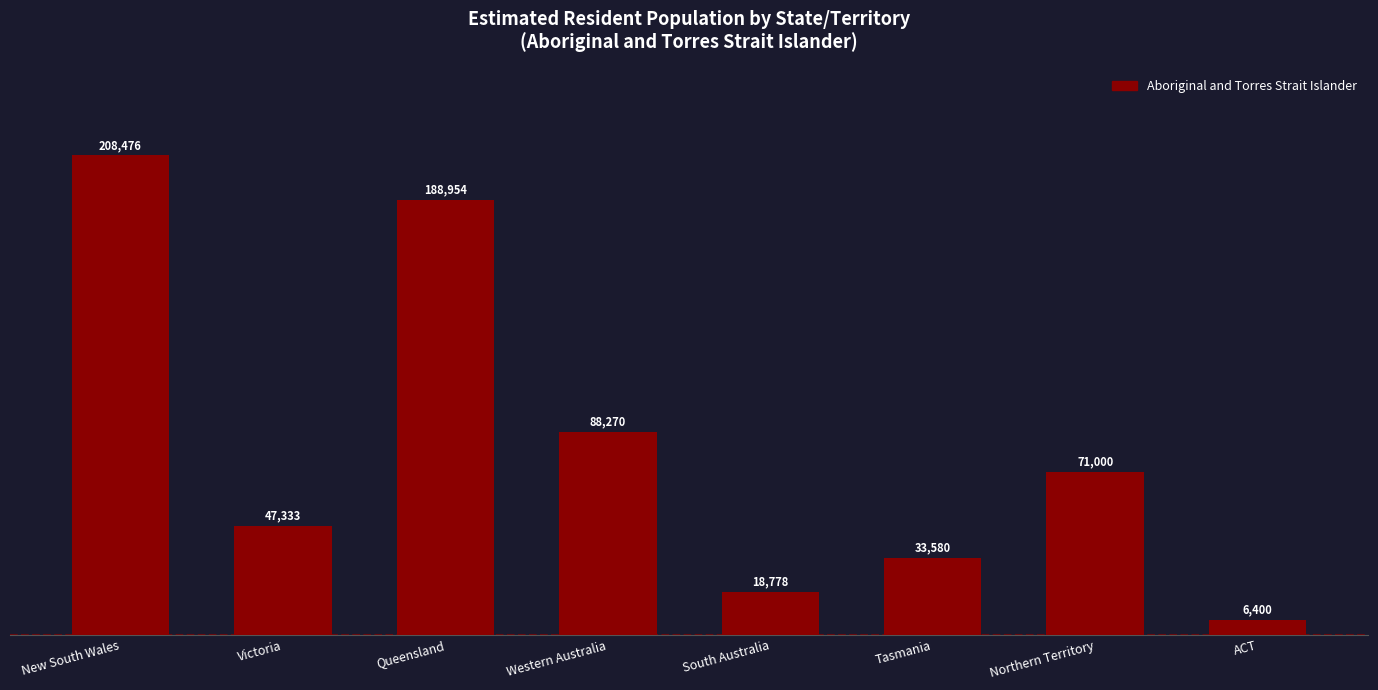

Are the bars grouped side by side (vs. stacked)?

No